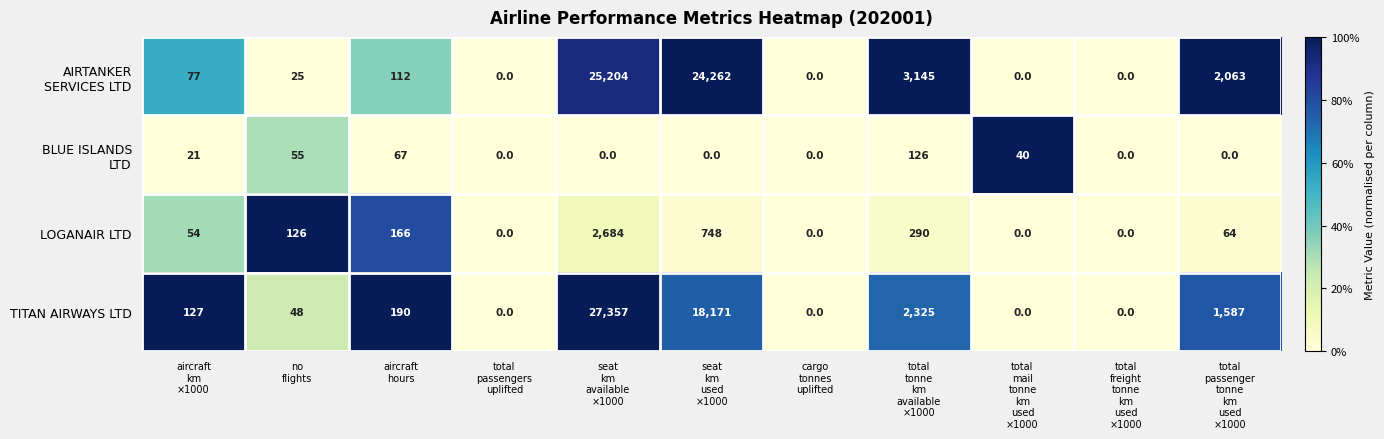

What is the average value of the TITAN AIRWAYS LTD series?

4528